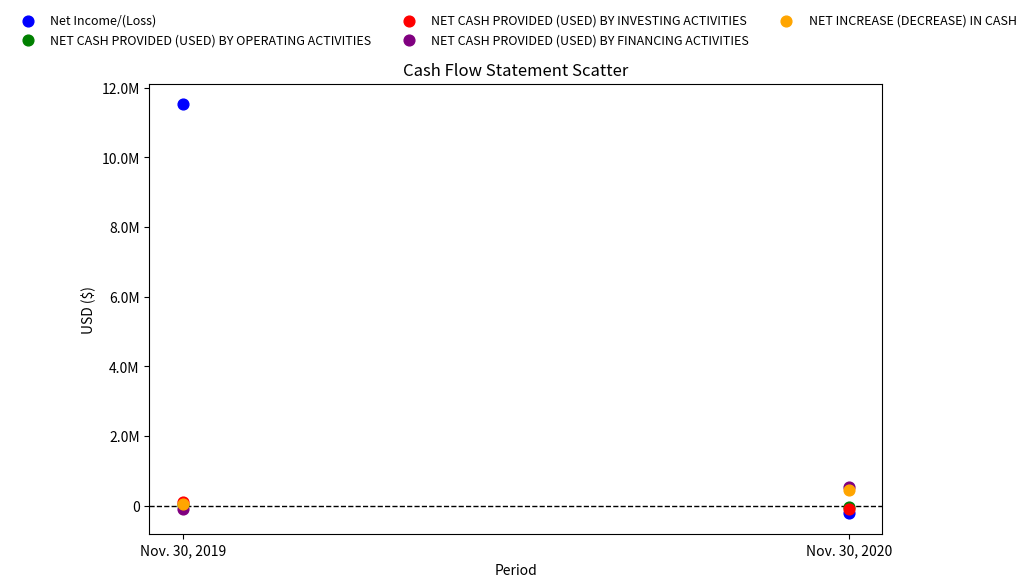

Which series reaches the maximum Y coordinate?

Net Income/(Loss)